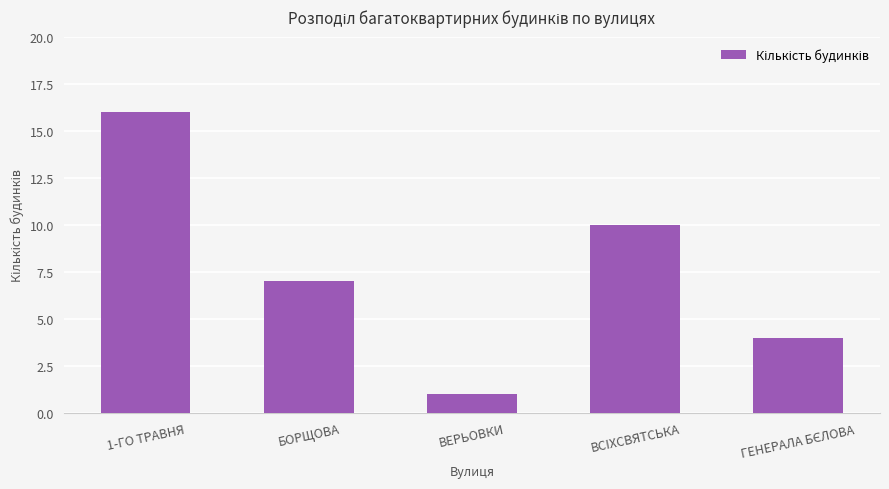

Which label corresponds to the smallest value in the chart?

ВЕРЬОВКИ